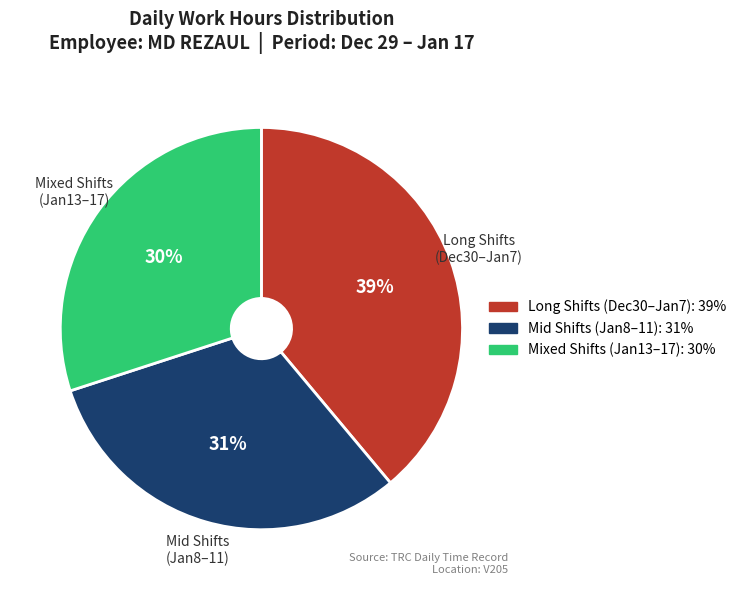

To the nearest percent, what is the average slice percentage?

33%